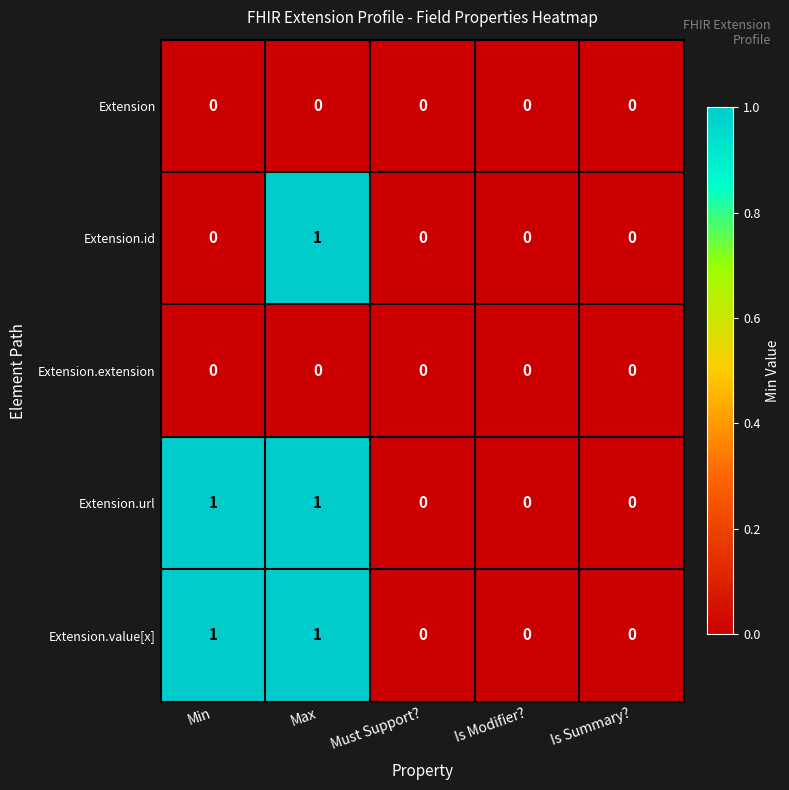

At which category is the sum across all series the highest?

Max